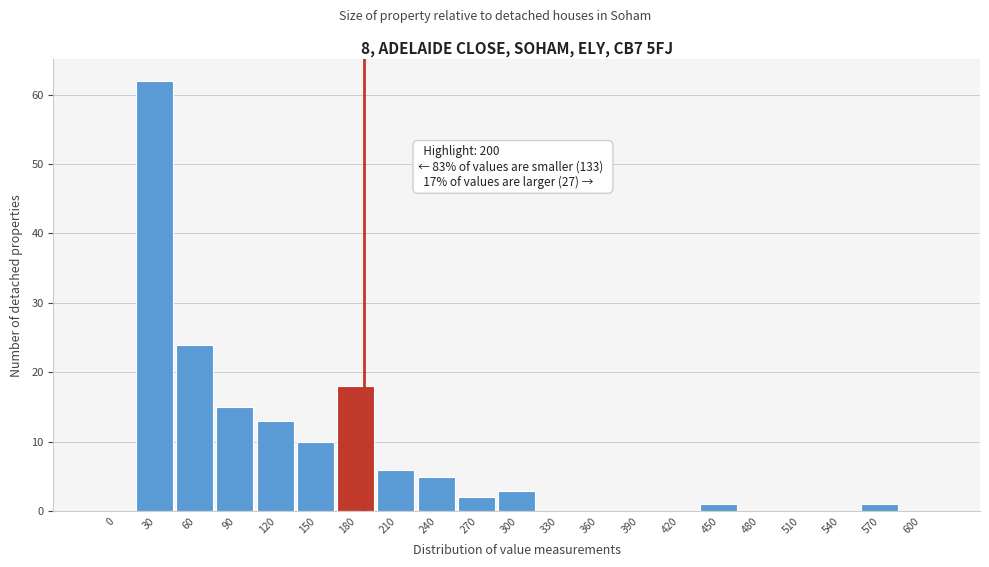

Reading left to right, transcribe all the data shown in this chart.

0=0	30=62	60=24	90=15	120=13	150=10	180=18	210=6	240=5	270=2	300=3	330=0	360=0	390=0	420=0	450=1	480=0	510=0	540=0	570=1	600=0